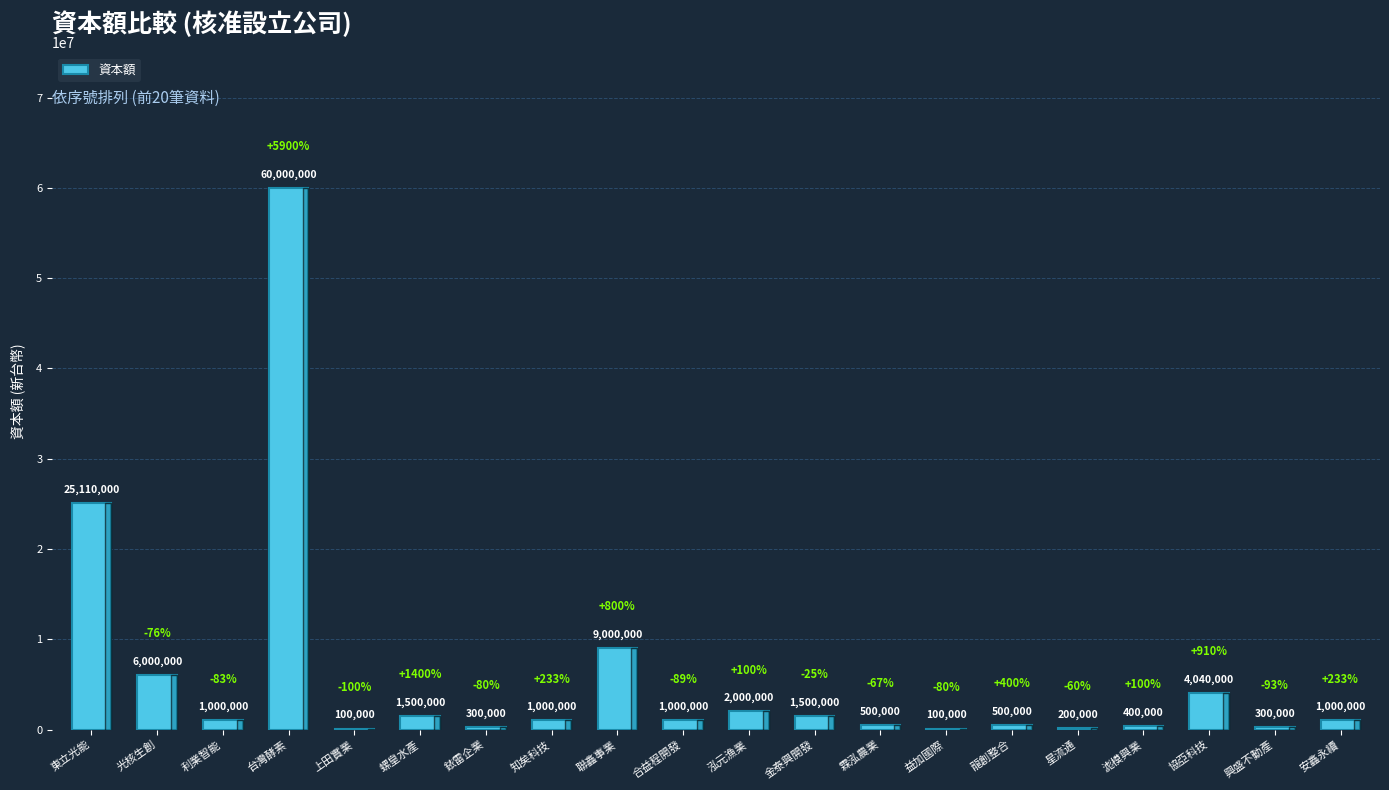

Approximately how many times larger is the value at 安鑫永續 compared to 銥雷企業?

3.3